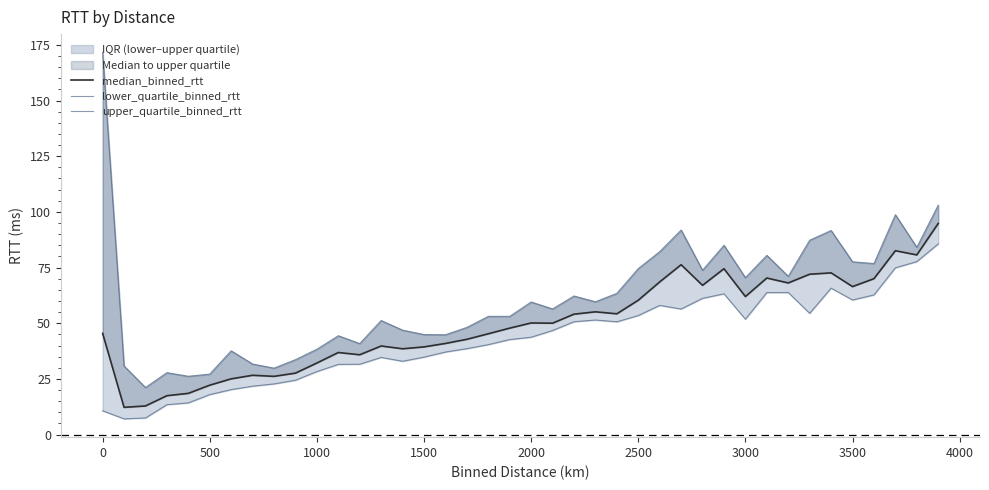

Is the value of median_binned_rtt at 2000 greater than the value of lower_quartile_binned_rtt at 24?

No